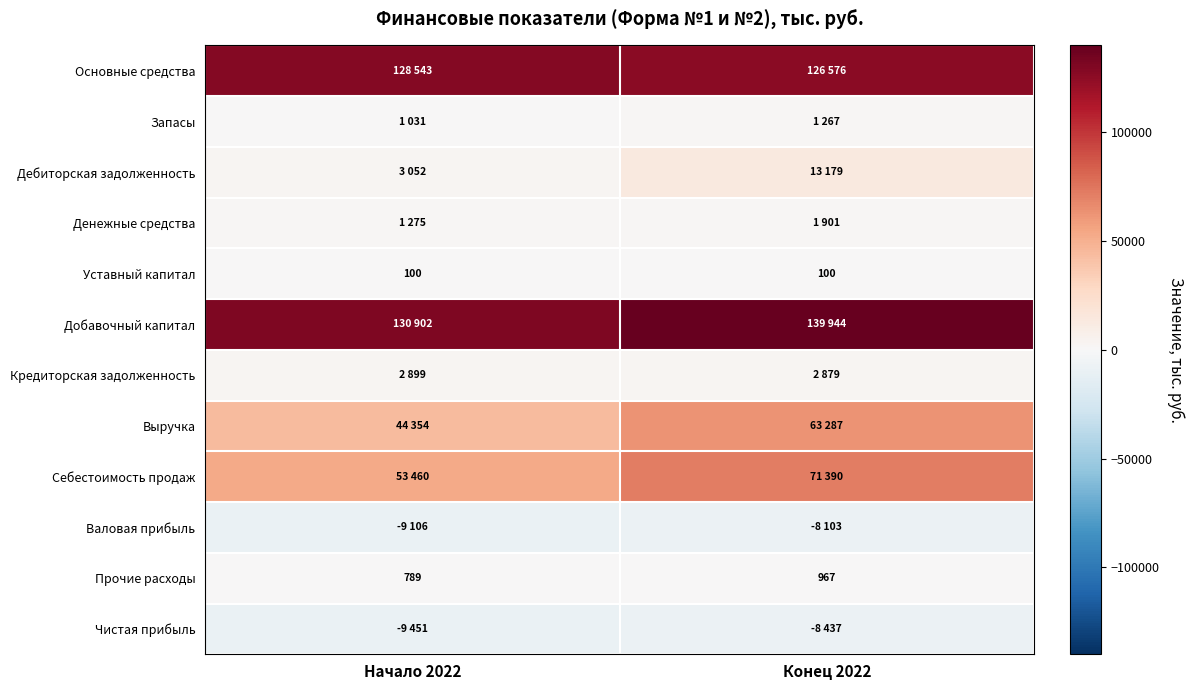

At which label is Прочие расходы closest to 878?

Начало 2022